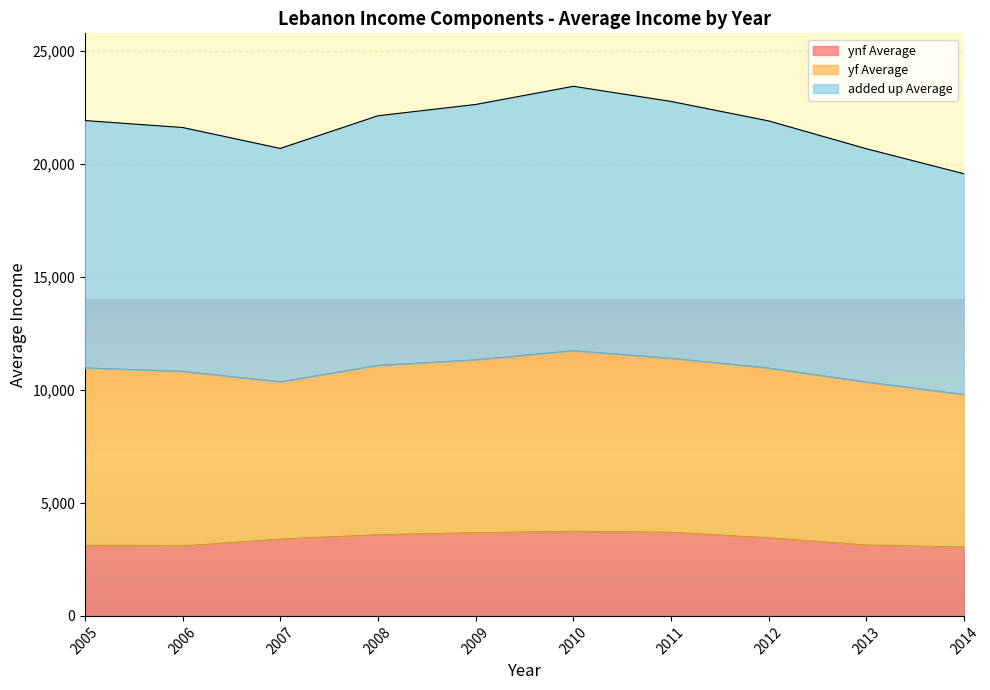

Is it true that ynf Average equals 3112.6 at 2005?

True